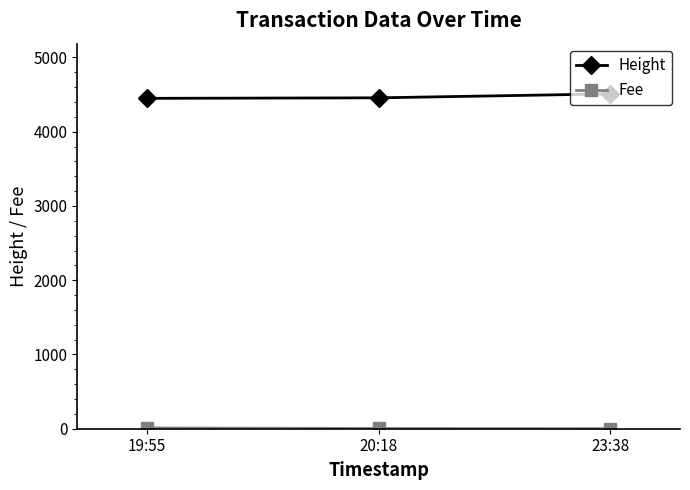

Which series has the largest total across all categories?

Height